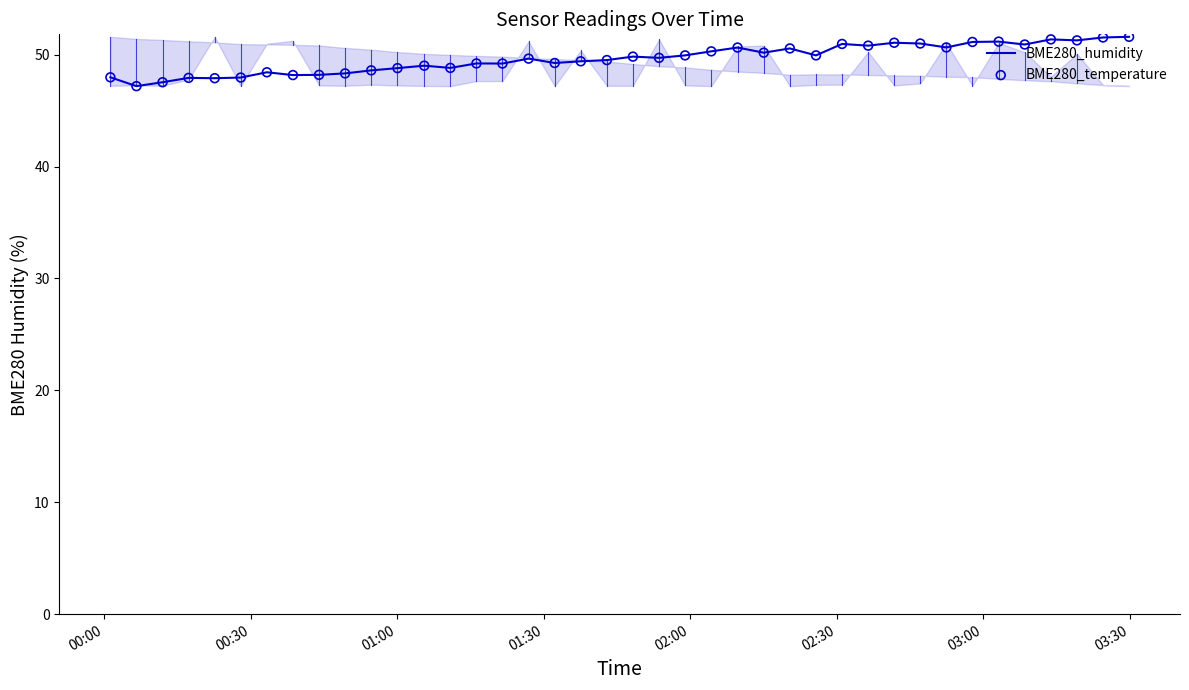

What is the difference between the maximum and minimum values?

4.4